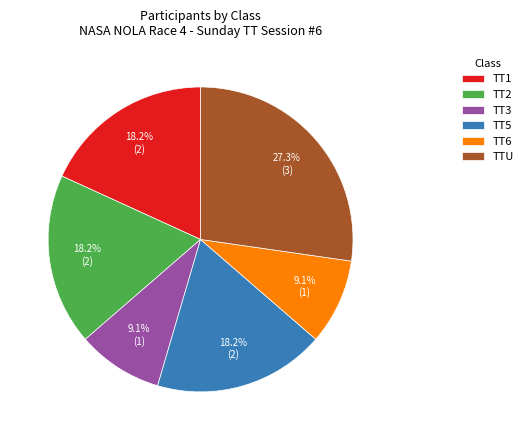

What percentage is the TT3 slice, to the nearest percent?

9%